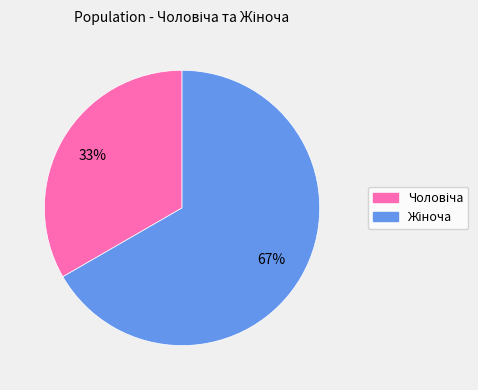

To the nearest percent, what is the average slice percentage?

50%